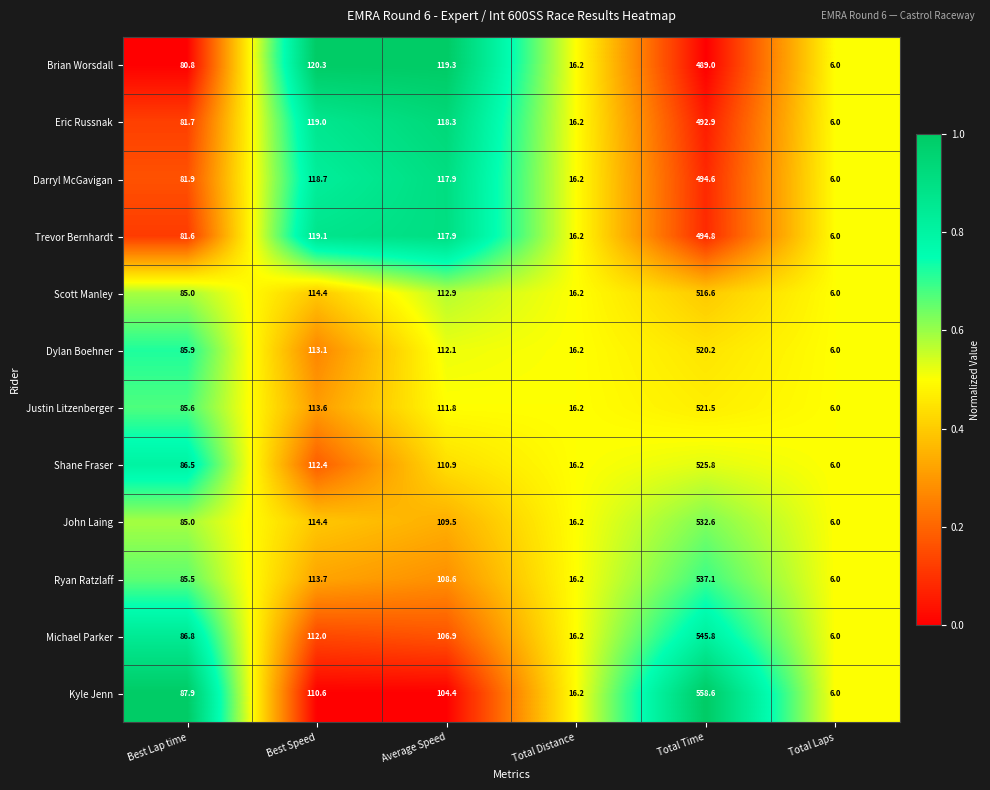

List the series in order of their peak value, highest first.

Kyle Jenn, Michael Parker, Ryan Ratzlaff, John Laing, Shane Fraser, Justin Litzenberger, Dylan Boehner, Scott Manley, Trevor Bernhardt, Darryl McGavigan, Eric Russnak, Brian Worsdall